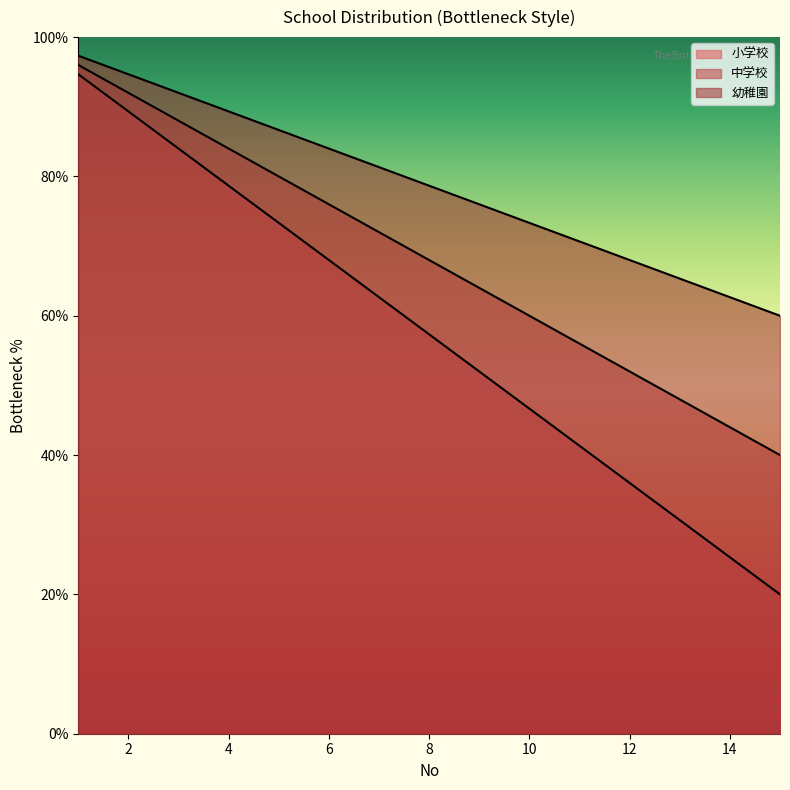

Which series has the widest spread of values?

小学校